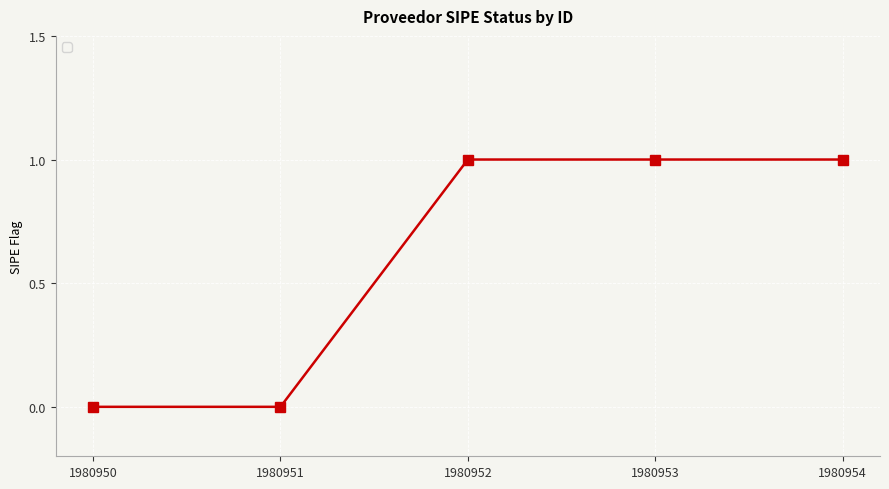

What is the change in value from 1980950 to 1980952?

+1